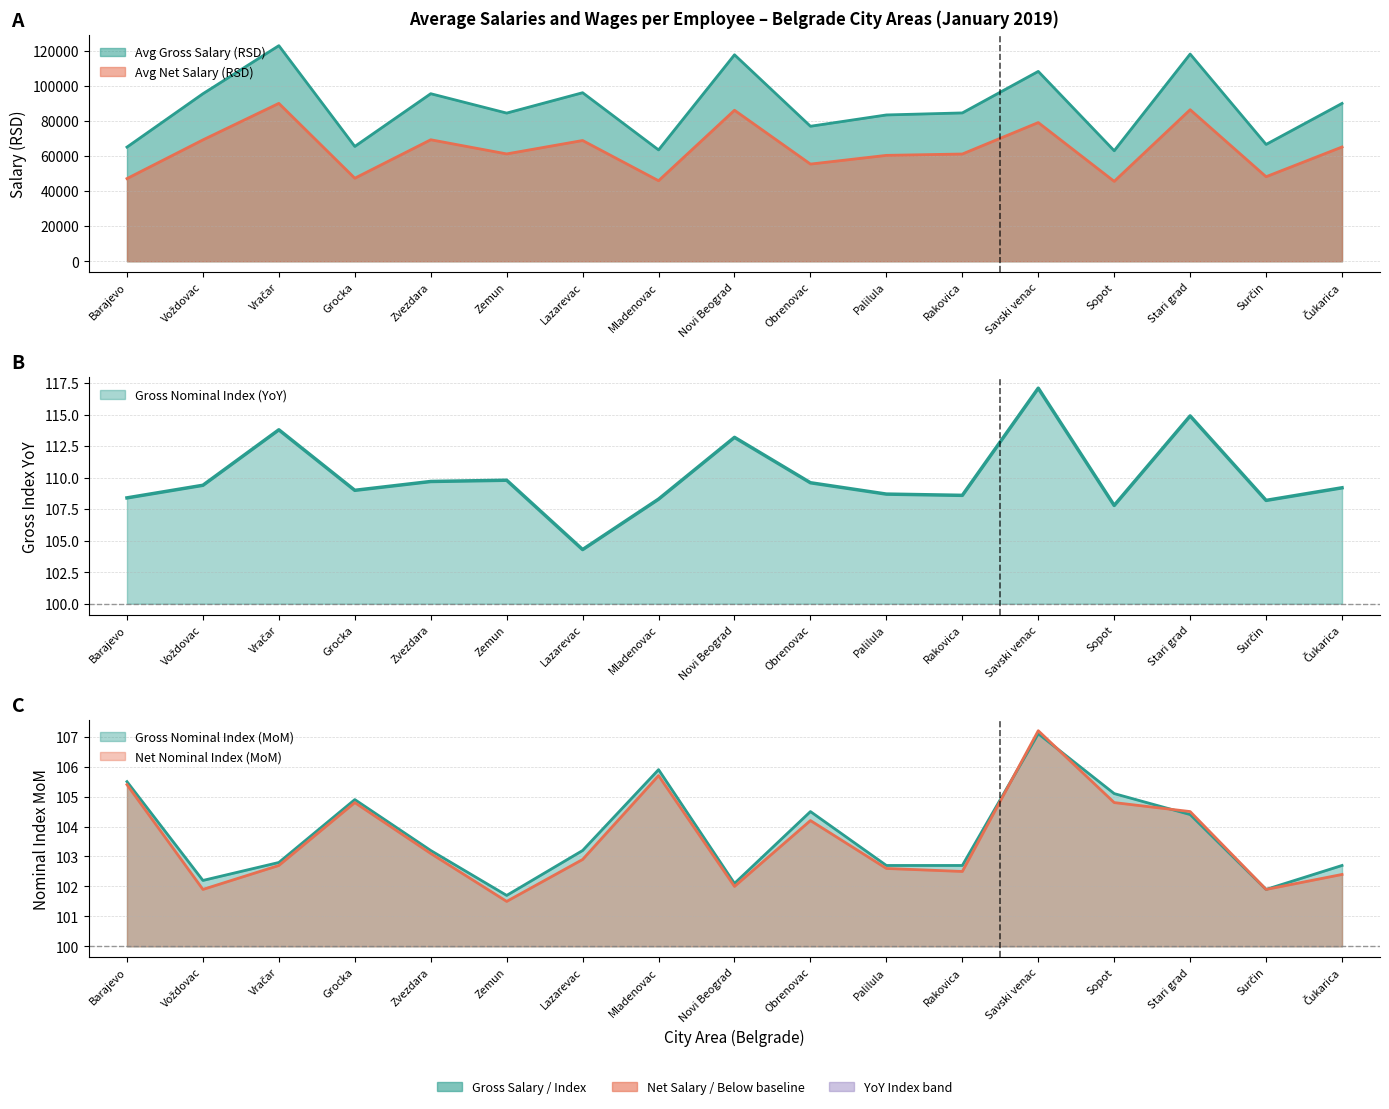

How many interior local valleys does the Avg Net Salary (RSD) series have?

6